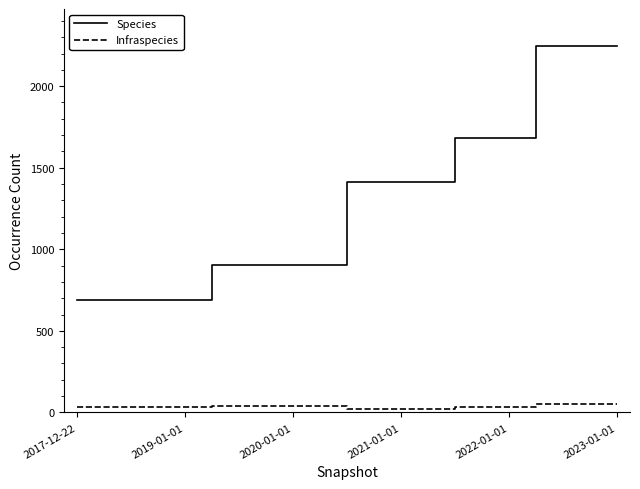

Does the chart have visible grid lines?

No